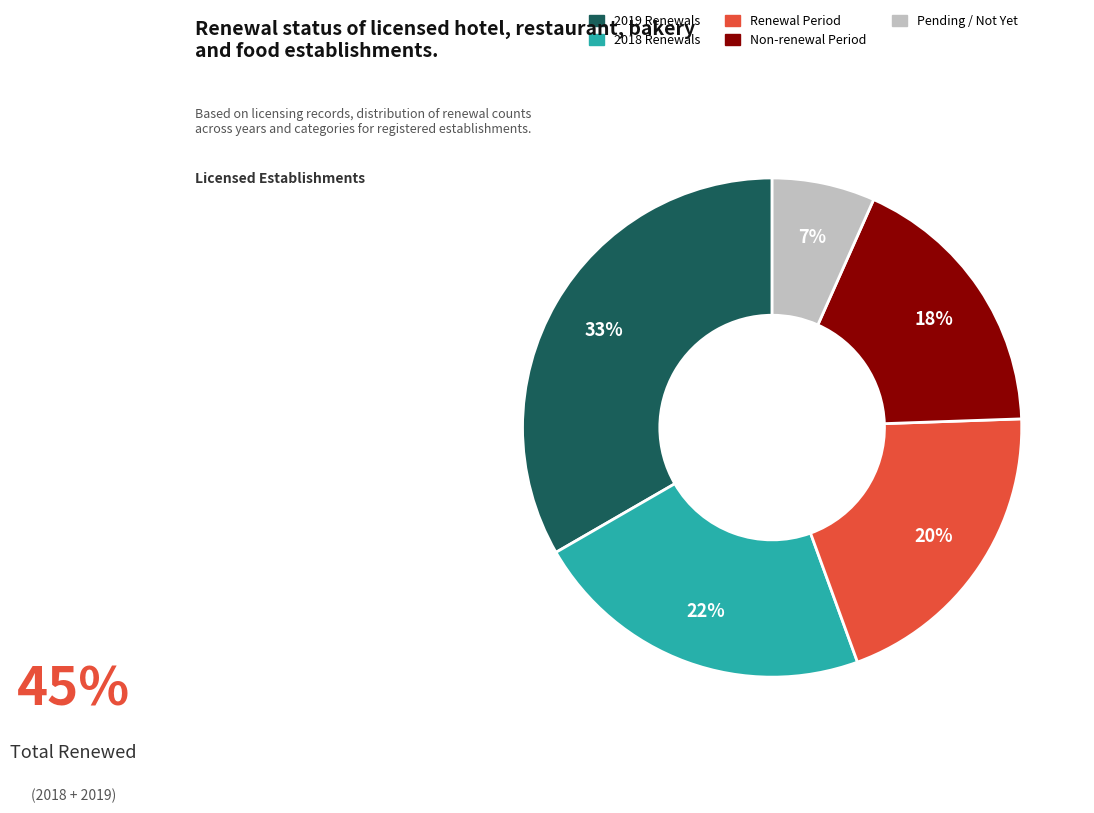

How many segments does this pie chart have?

5